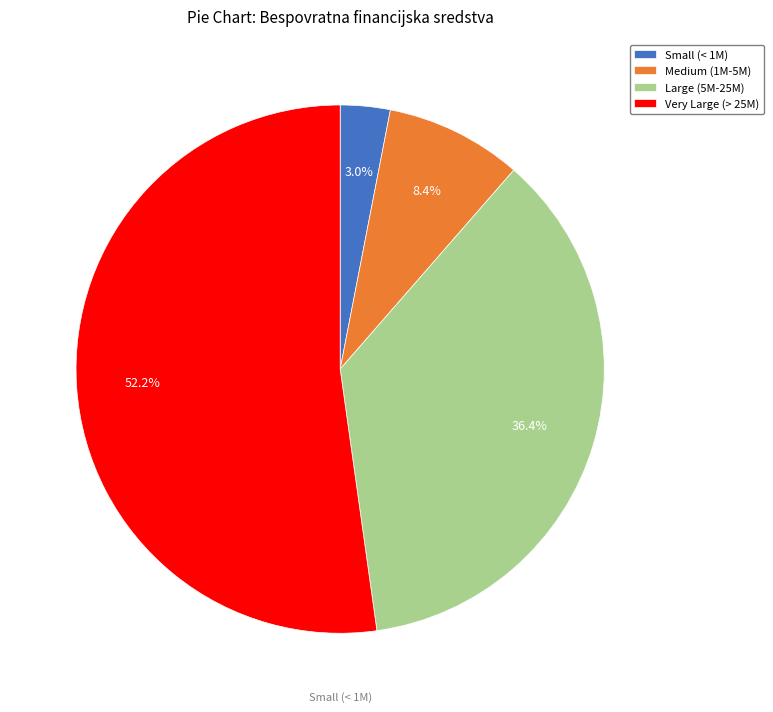

Which slice is the smallest?

Small (< 1M)